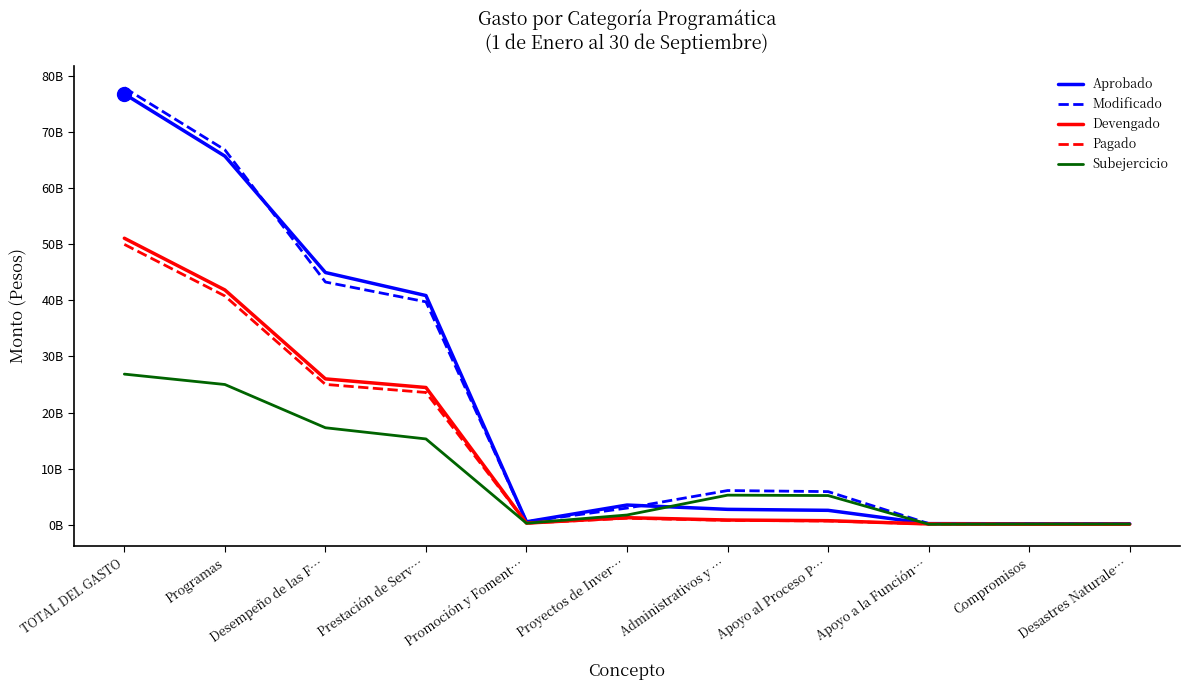

At Prestación de Serv…, list the series in order from largest to smallest.

Aprobado, Modificado, Devengado, Pagado, Subejercicio